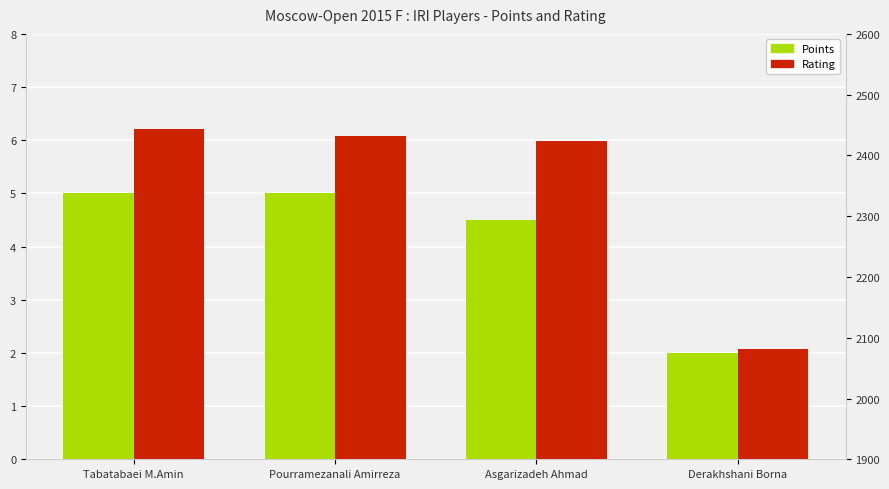

Does the chart contain stacked bars?

No